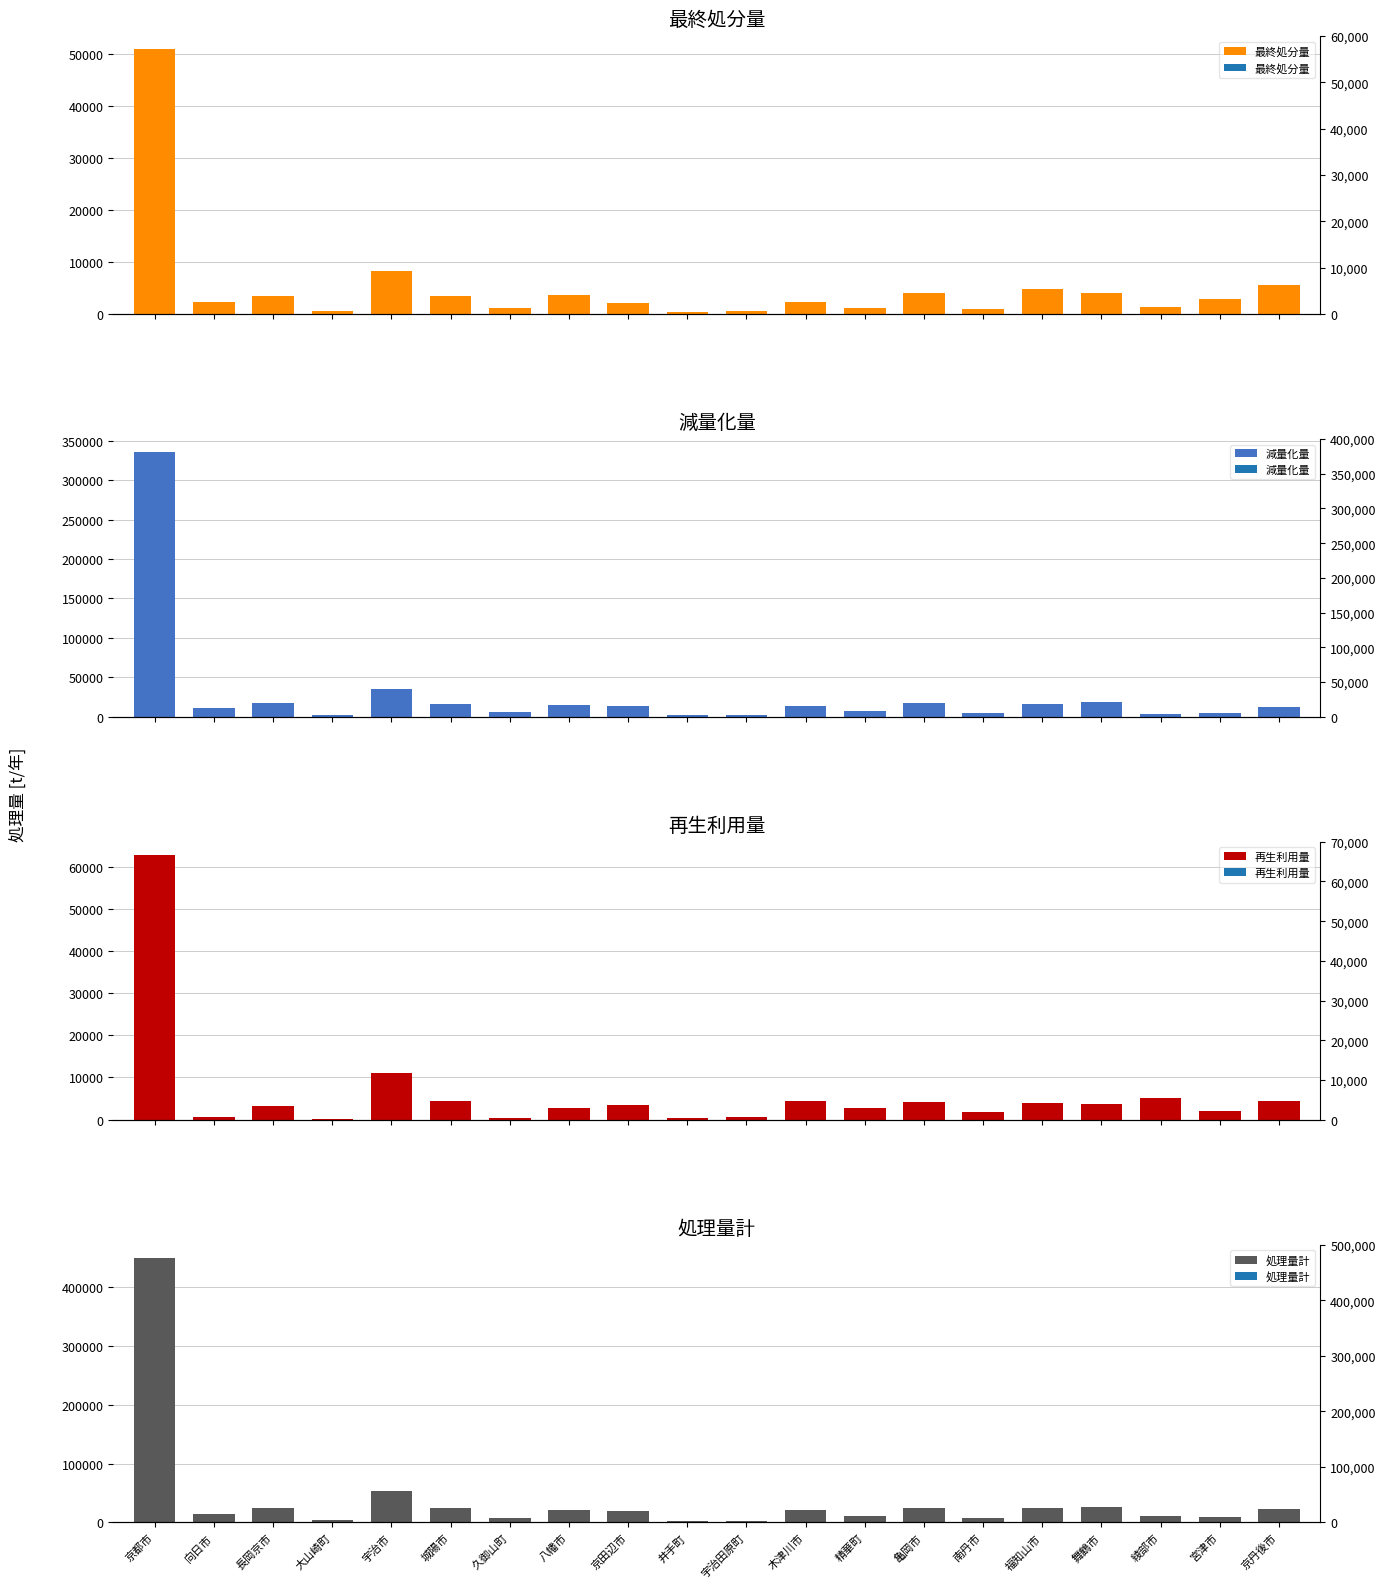

The value of 減量化量 at 長岡京市 is 17433. True or false?

True